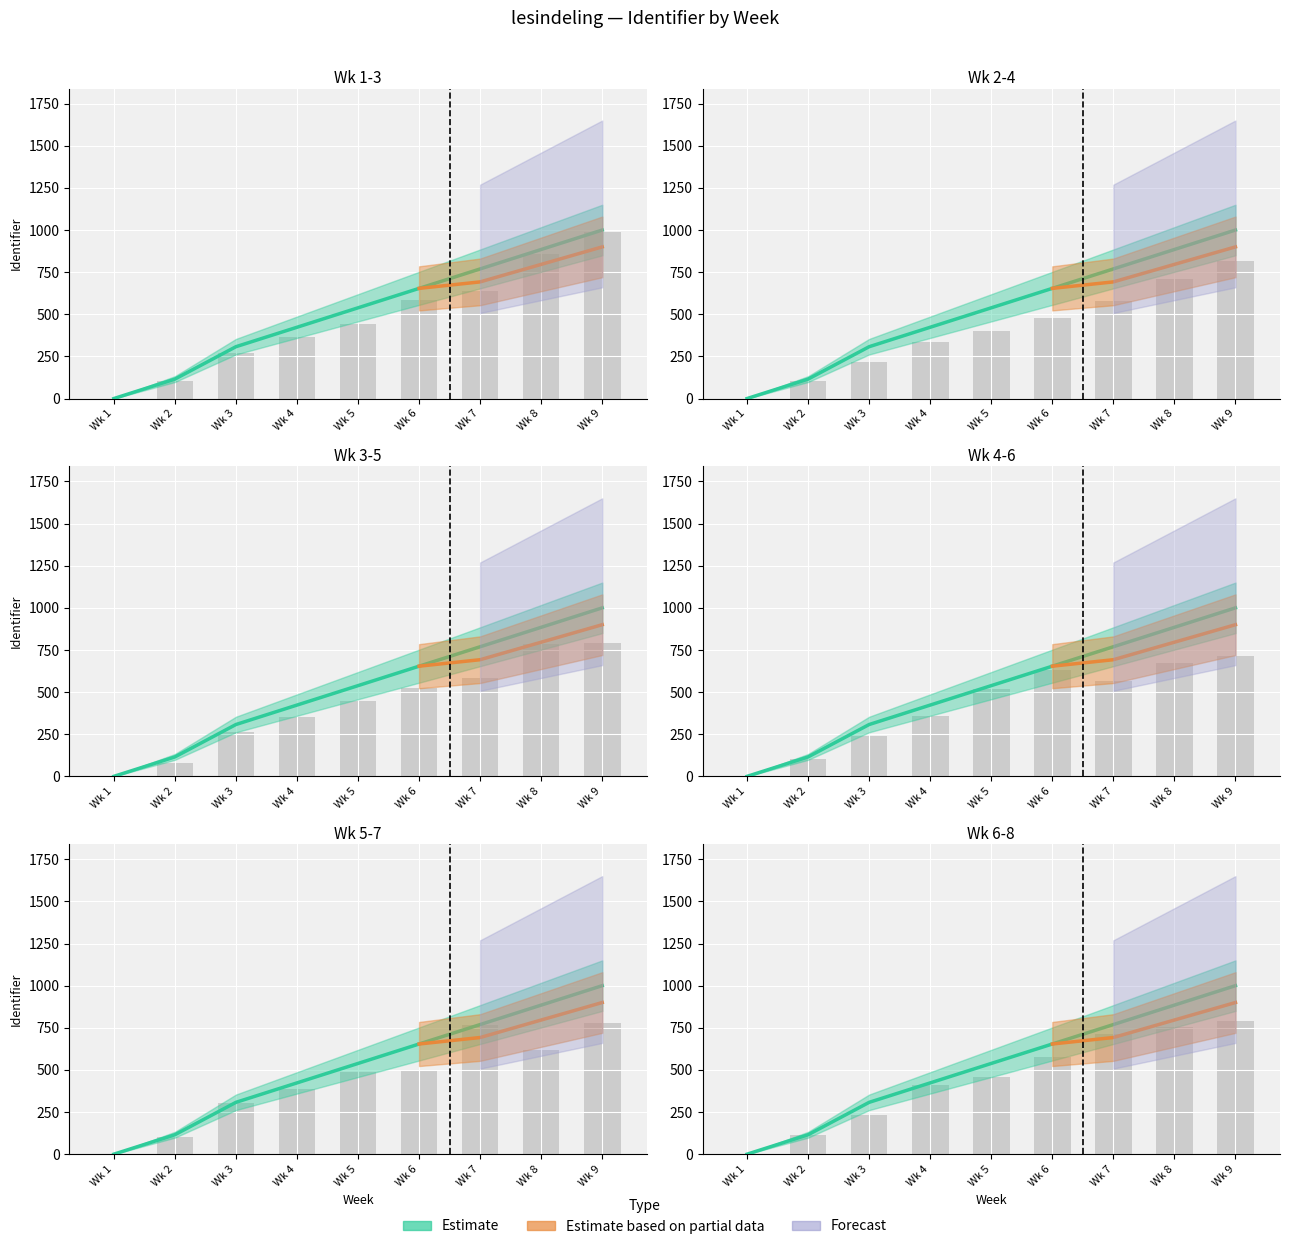

How many series are shown in this chart?

3